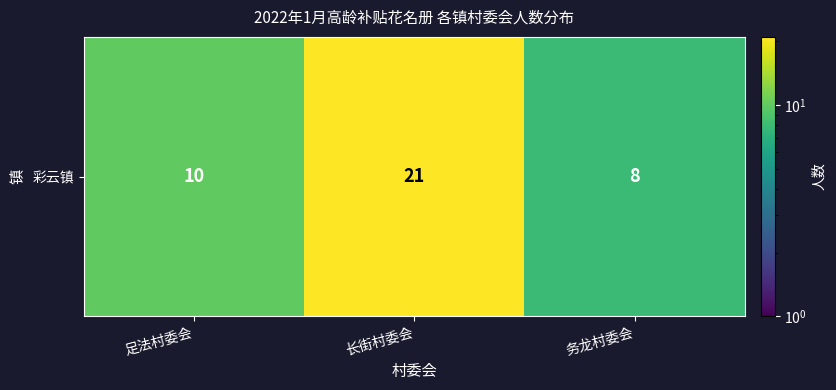

How many data points are less than 10?

1